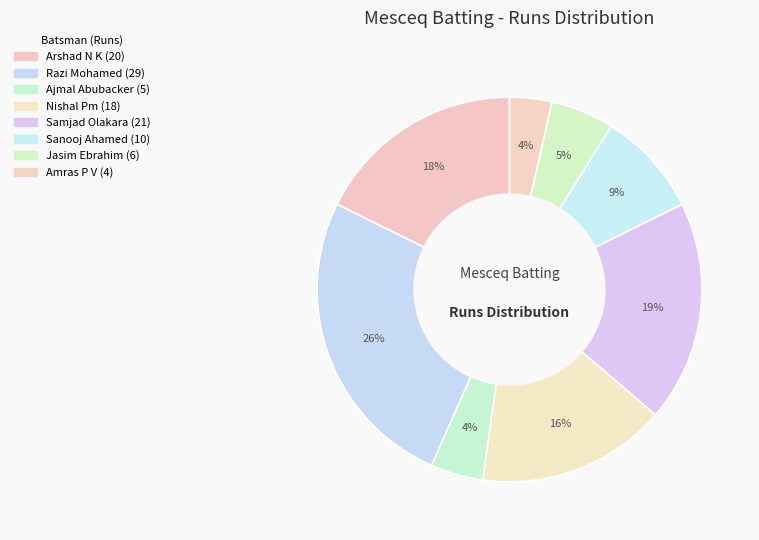

How many slices are in this pie chart?

8